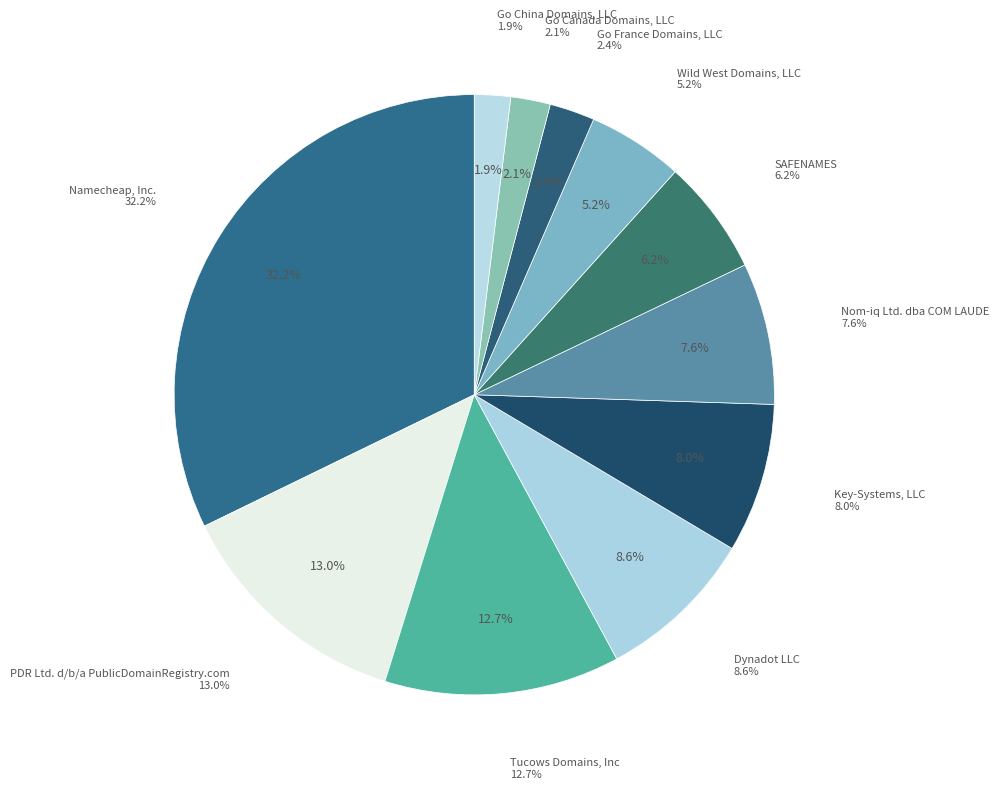

What is the ratio of the value at SAFENAMES to the value at Go France Domains, LLC?

2.6